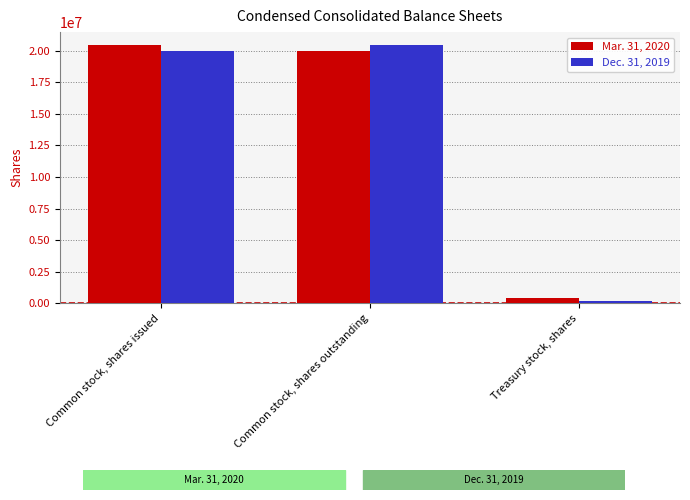

What position from the left is Common stock, shares outstanding?

2